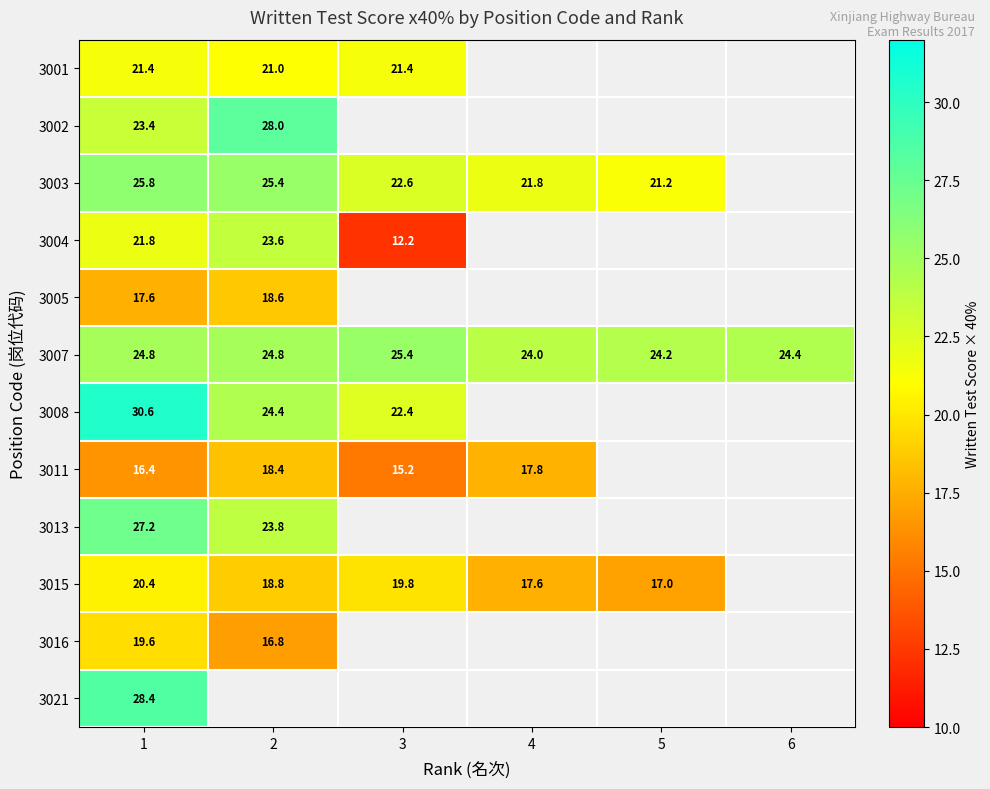

What is the difference between the 3003 values at 3 and 1?

3.2